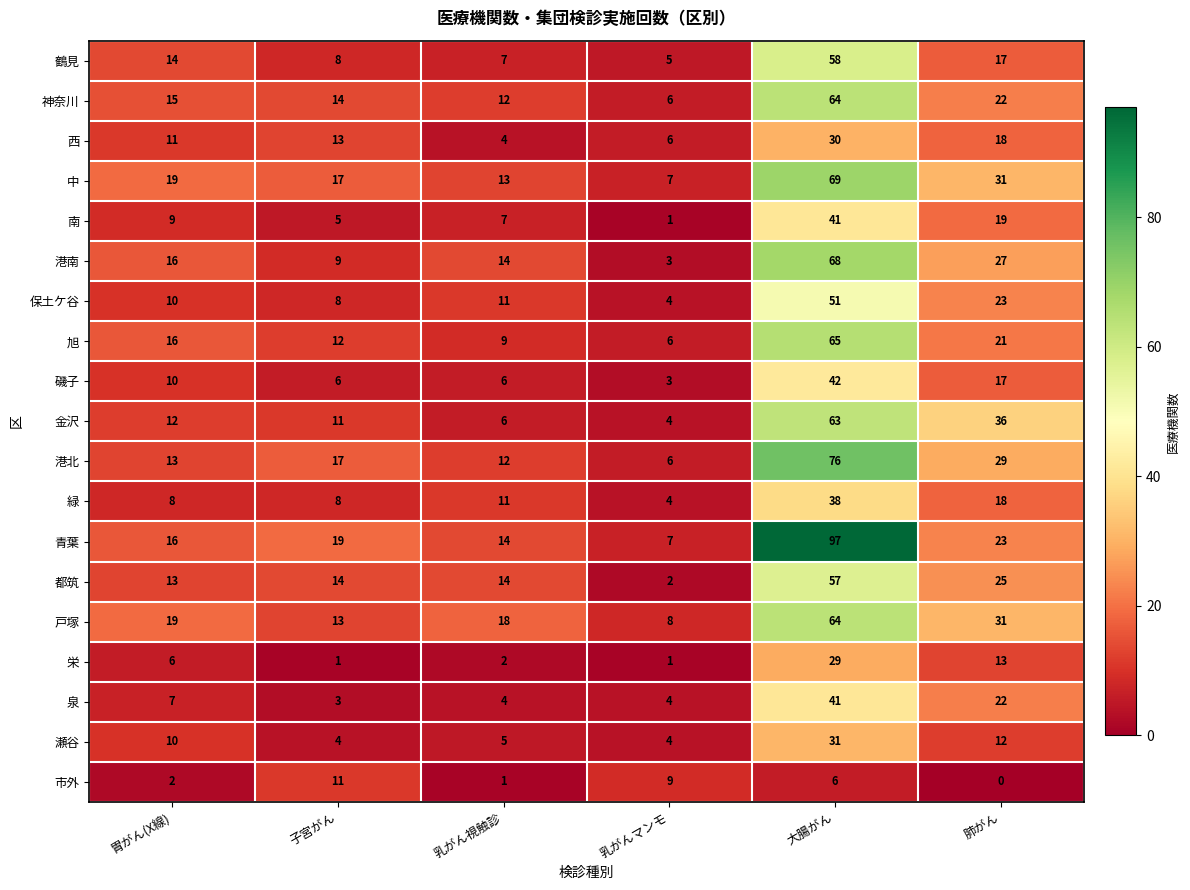

What is the total value across all series at 大腸がん?

990